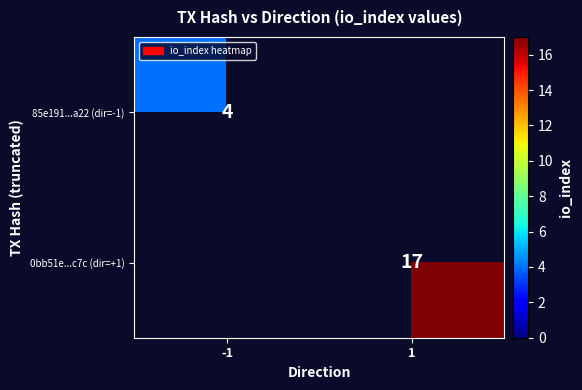

The 85e191...a22 (dir=-1) series shows 4 at -1. True or false?

True